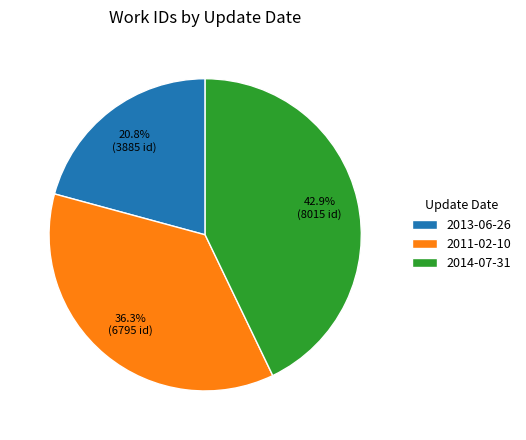

The 2011-02-10 slice represents 24% of the pie. True or false?

False